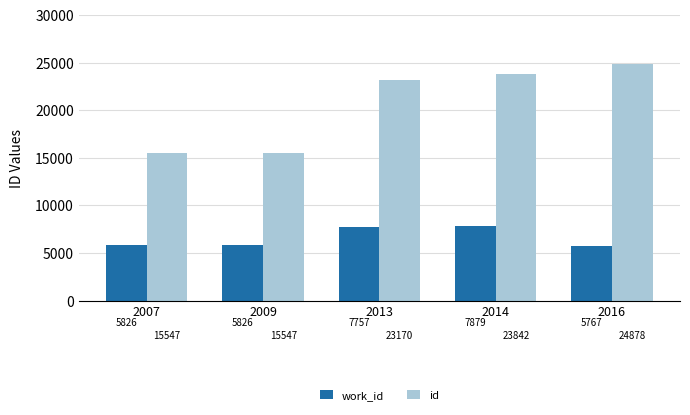

At which label is work_id closest to 6823?

2013